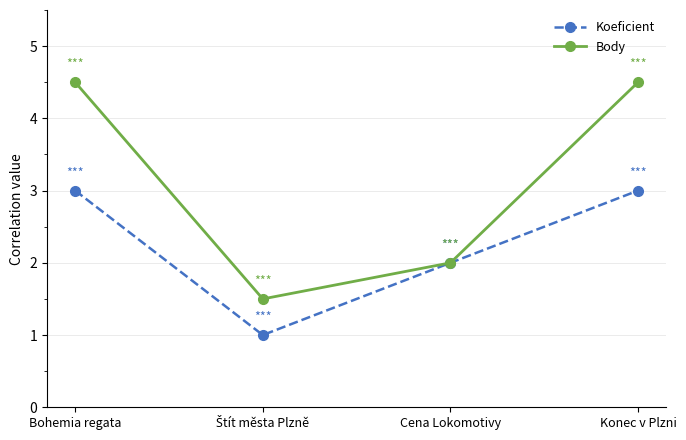

How many values in the Body series are below 4?

2